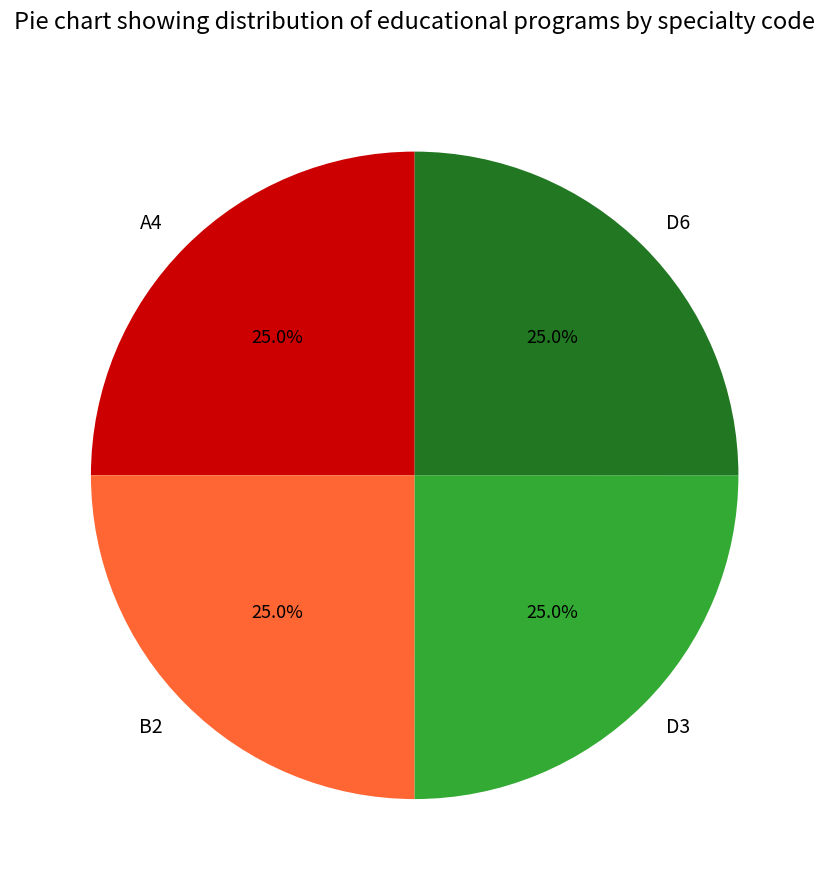

What percentage do A4 and D3 together represent?

50.0%